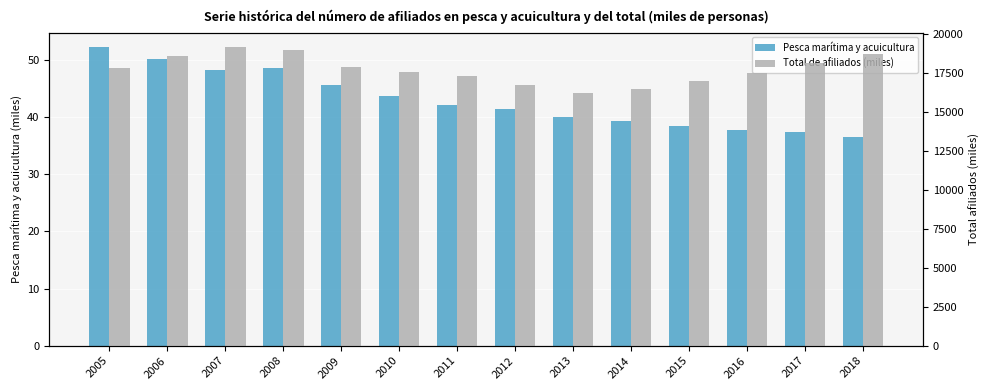

Reading left to right, list all the values displayed in this chart.

Pesca marítima y acuicultura: 52.1	50.2	48.2	48.5	45.5	43.6	42.1	41.3	40.1	39.4	38.5	37.8	37.3	36.5
Total de afiliados (miles): 17835.4	18596.3	19152.3	19005.6	17916.8	17581.9	17326.3	16738.5	16227.7	16491.7	17017.3	17518.4	18126.9	18701.1